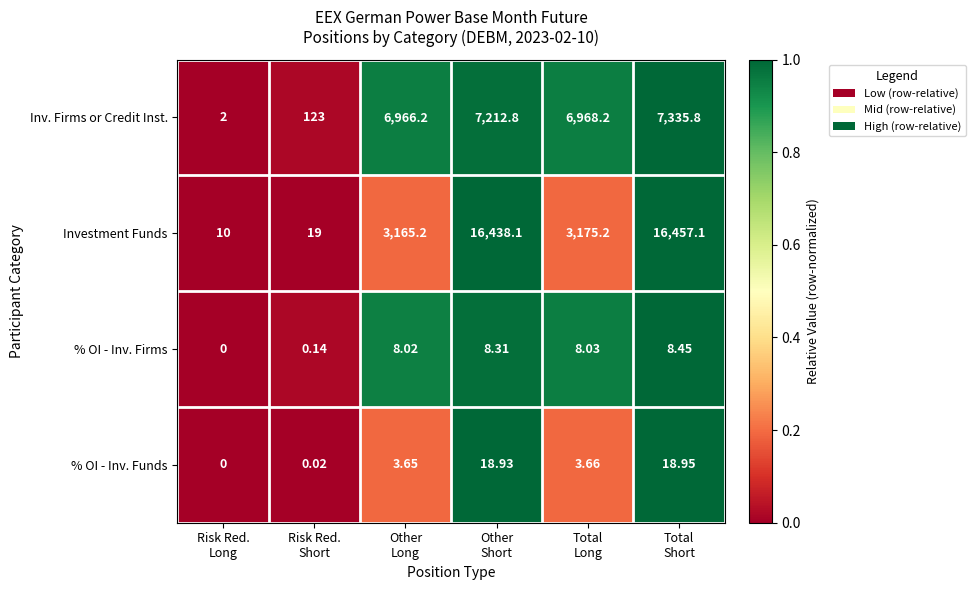

Which series has the largest total across all categories?

Investment Funds